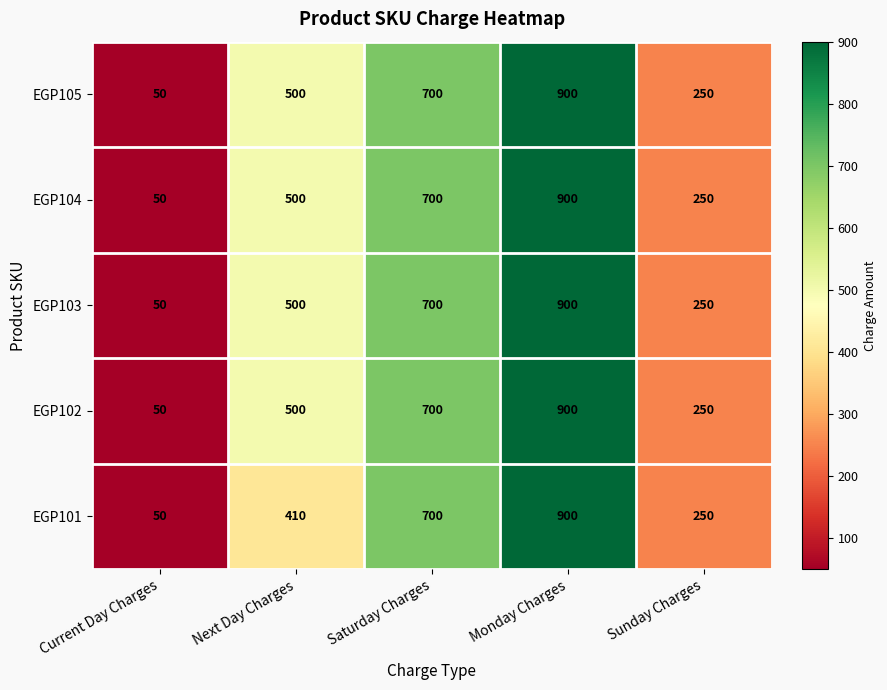

True or false: EGP105 has a value of 500 at Next Day Charges.

True